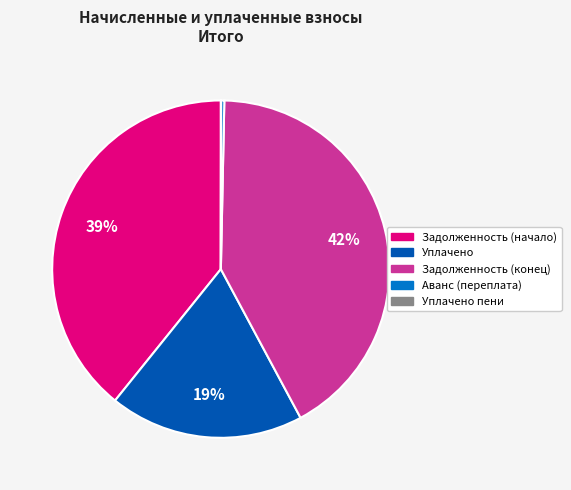

To the nearest percent, what is the difference between the largest and smallest slice percentages?

42%